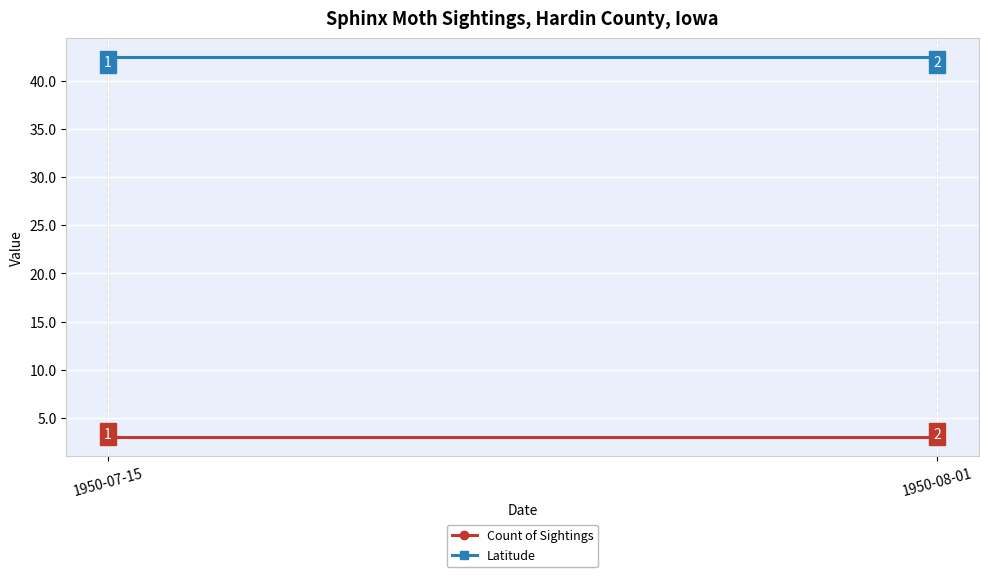

How many series are shown in this chart?

2